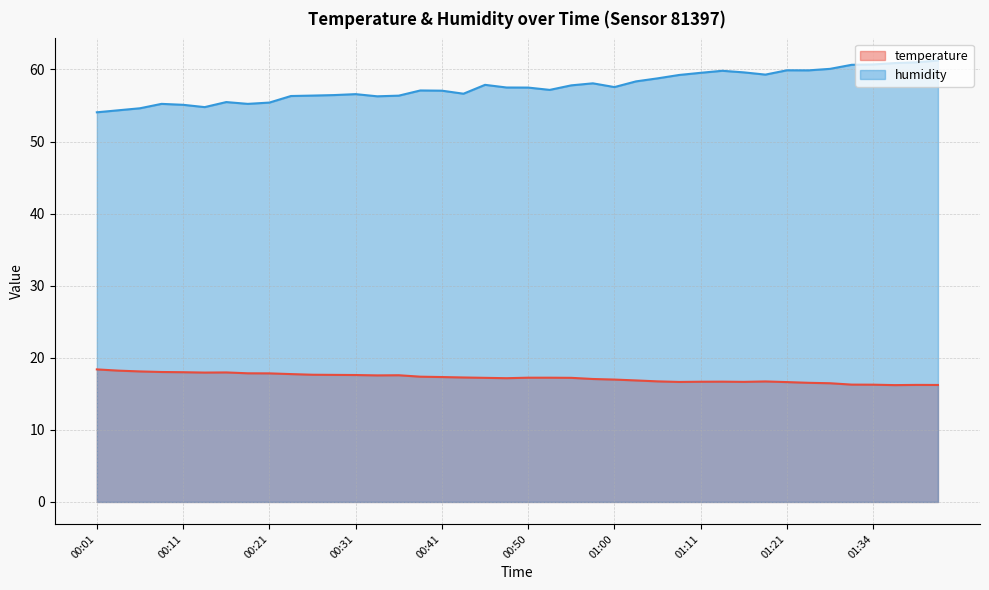

Reading left to right, what are all the values shown in this chart?

temperature: 18.4	18.2	18.1	18.0	18.0	17.9	18.0	17.9	17.8	17.7	17.6	17.6	17.6	17.6	17.6	17.4	17.3	17.3	17.2	17.2	17.2	17.2	17.2	17.1	17.0	16.9	16.7	16.6	16.7	16.7	16.7	16.7	16.6	16.5	16.5	16.3	16.3	16.2	16.2	16.2
humidity: 54.1	54.3	54.6	55.2	55.1	54.8	55.5	55.2	55.4	56.3	56.4	56.5	56.6	56.3	56.4	57.1	57.1	56.6	57.9	57.5	57.5	57.2	57.8	58.1	57.6	58.4	58.8	59.2	59.5	59.8	59.6	59.3	59.9	59.9	60.1	60.6	60.7	60.9	61.0	61.2